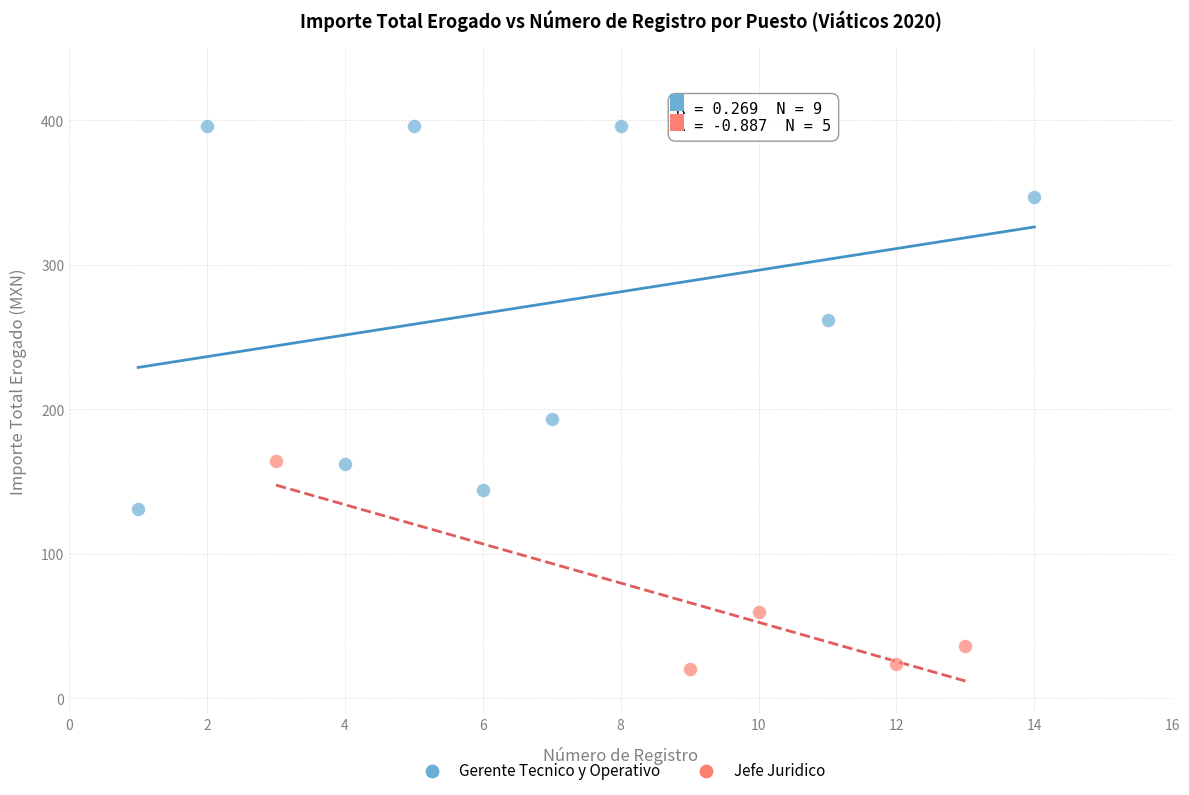

Which series contains the highest Y value?

Gerente Tecnico y Operativo